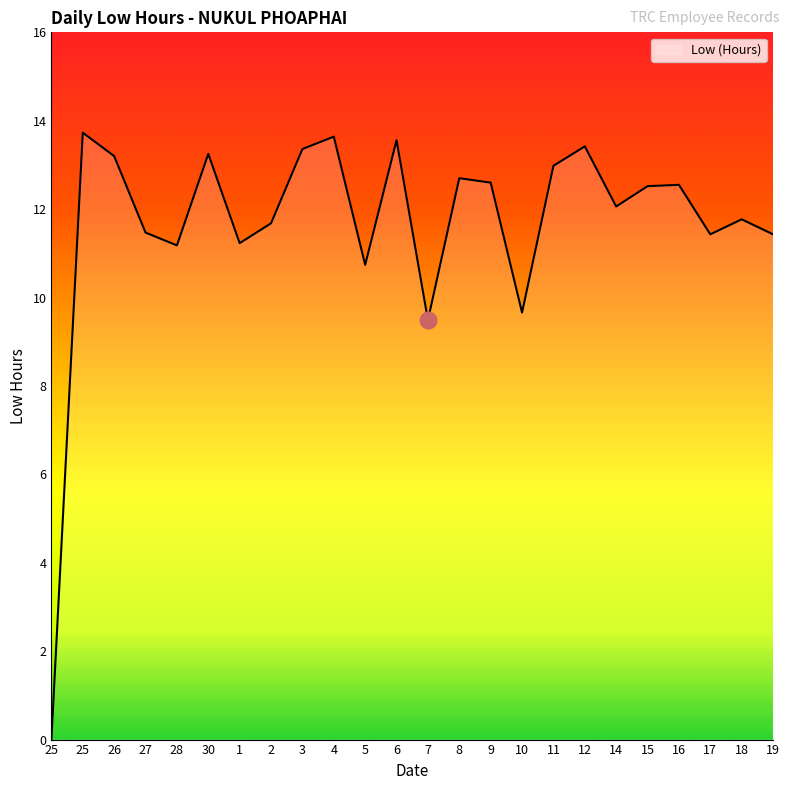

How many lines are shown in the chart?

1